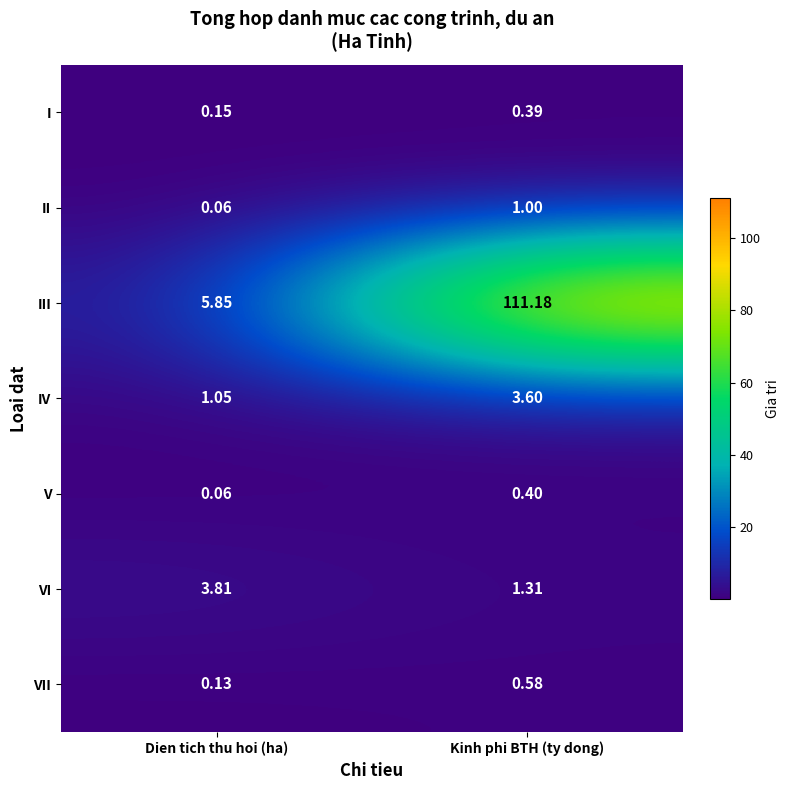

Which series has the widest spread of values?

III